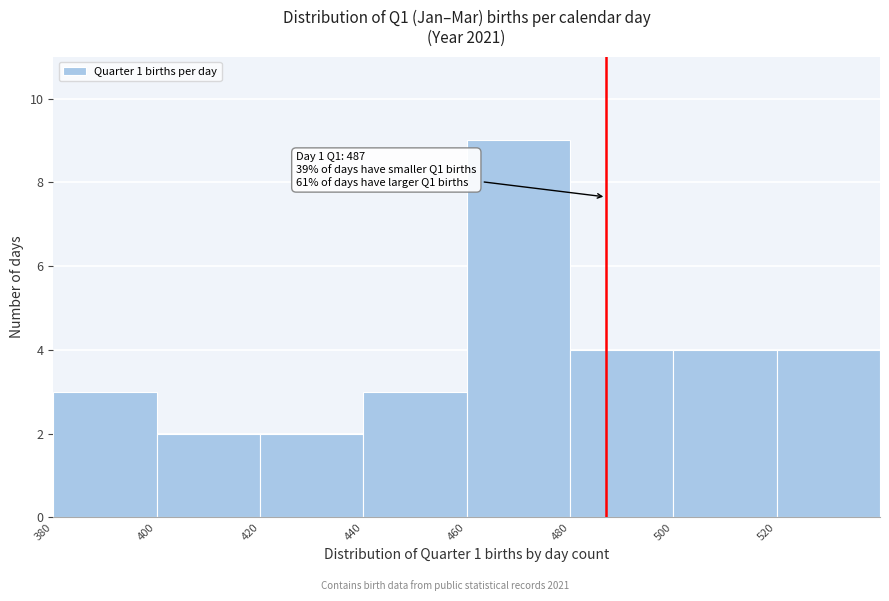

Which range on the x-axis has the tallest bar?

460 to 480